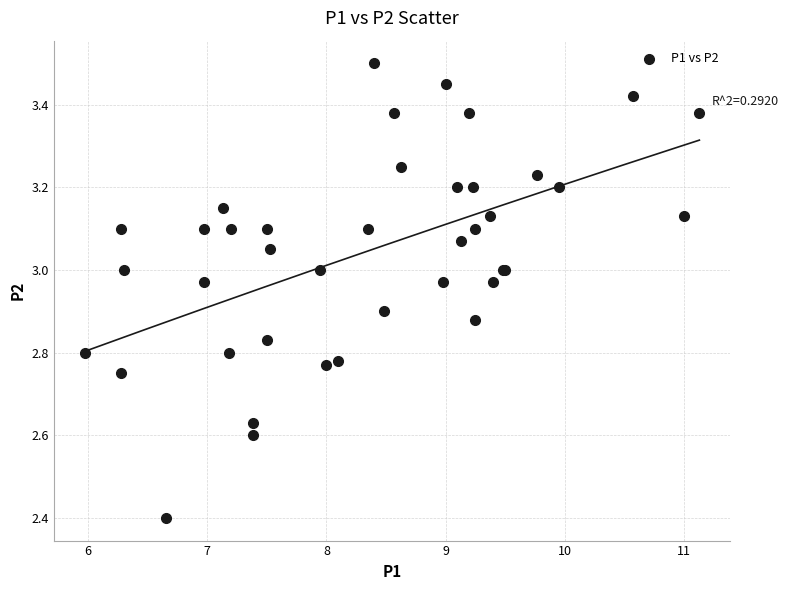

What Y value in the scatter plot is closest to 2?

2.4